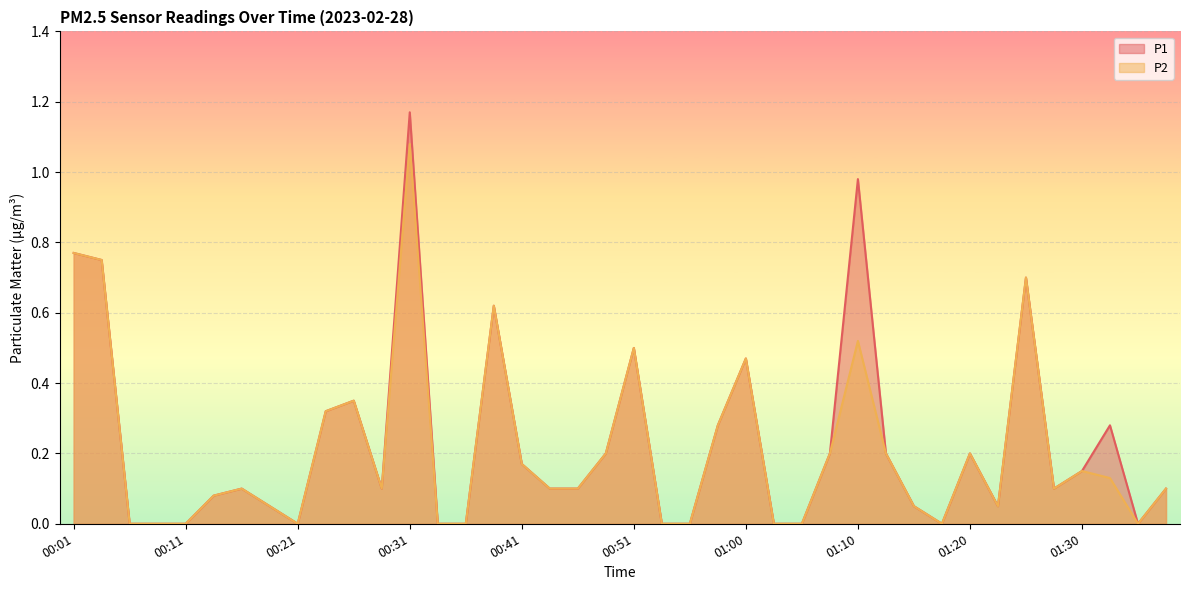

Reading right to left, what are all the values shown in this chart?

P1: 0.1	0.0	0.3	0.1	0.1	0.7	0.1	0.2	0.0	0.1	0.2	1.0	0.2	0.0	0.0	0.5	0.3	0.0	0.0	0.5	0.2	0.1	0.1	0.2	0.6	0.0	0.0	1.2	0.1	0.3	0.3	0.0	0.1	0.1	0.1	0.0	0.0	0.0	0.8	0.8
P2: 0.1	0.0	0.1	0.1	0.1	0.7	0.1	0.2	0.0	0.1	0.2	0.5	0.2	0.0	0.0	0.5	0.3	0.0	0.0	0.5	0.2	0.1	0.1	0.2	0.6	0.0	0.0	1.1	0.1	0.3	0.3	0.0	0.1	0.1	0.1	0.0	0.0	0.0	0.8	0.8